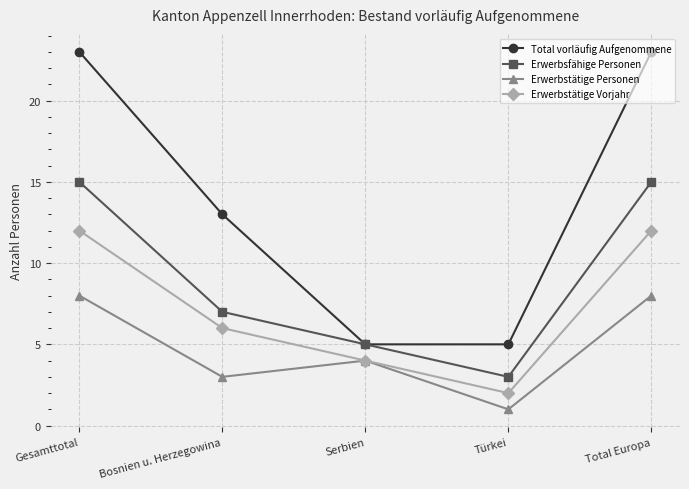

In Erwerbsfähige Personen, how many points are lower than both neighbors (excluding endpoints)?

1